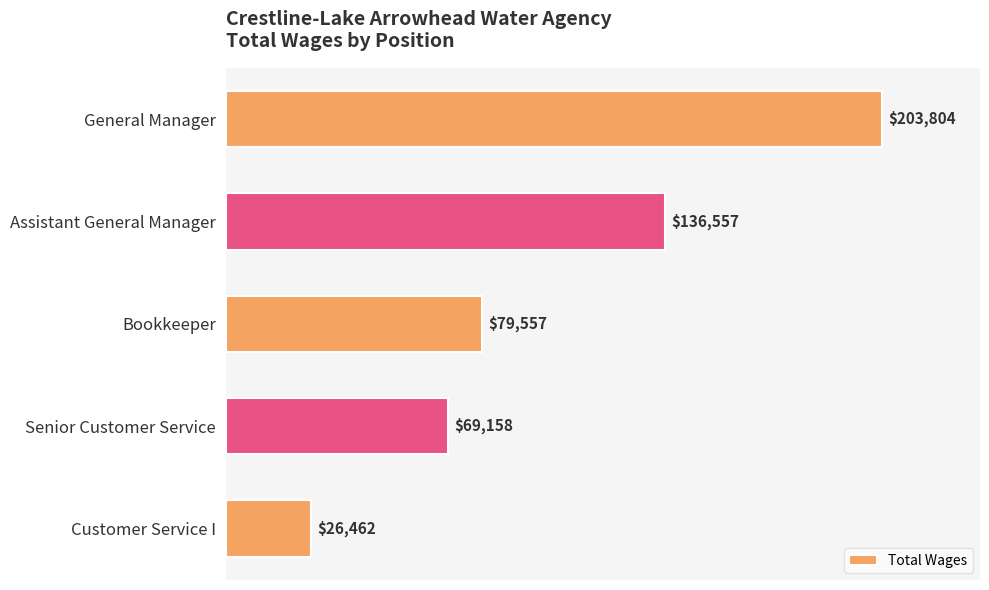

At which category does the chart reach its minimum across all series?

Customer Service I